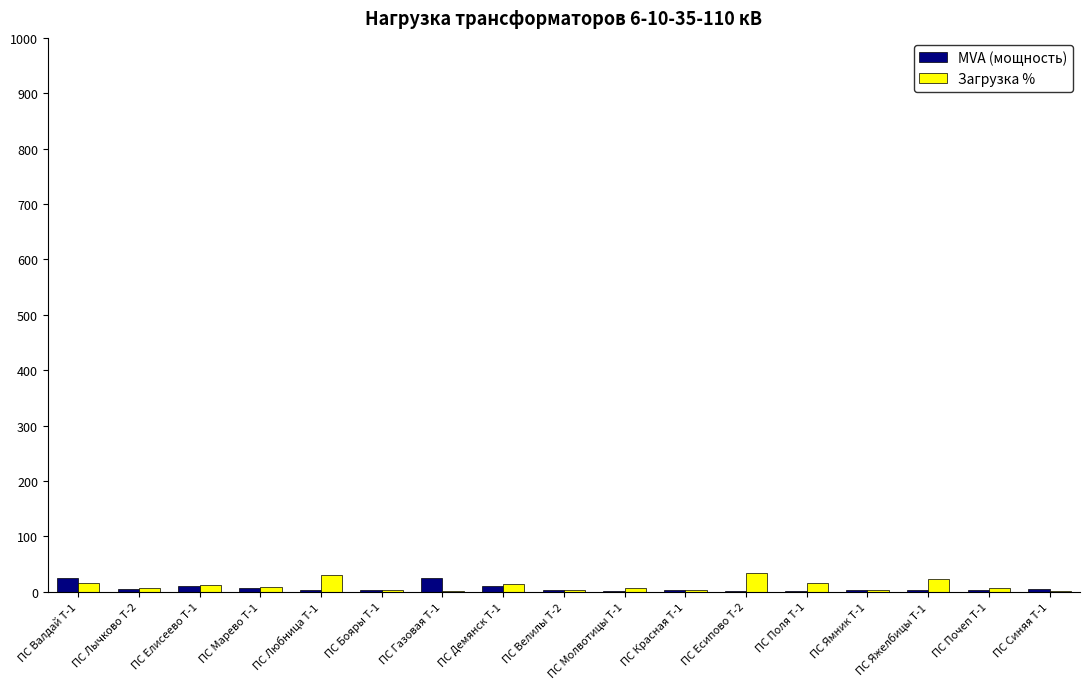

What is the difference between the Загрузка % values at ПС Бояры Т-1 and ПС Почеп Т-1?

2.1